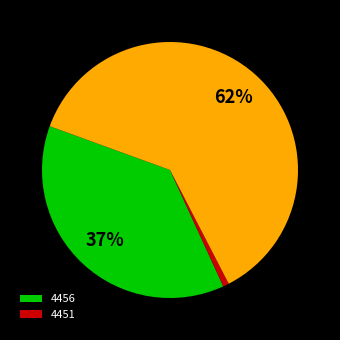

Is there a majority slice in this chart?

Yes